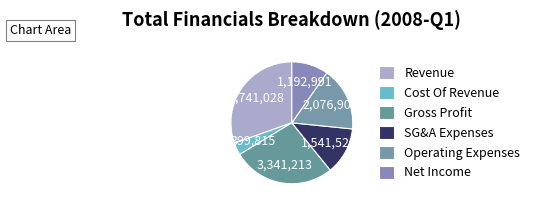

How many segments does this pie chart have?

6